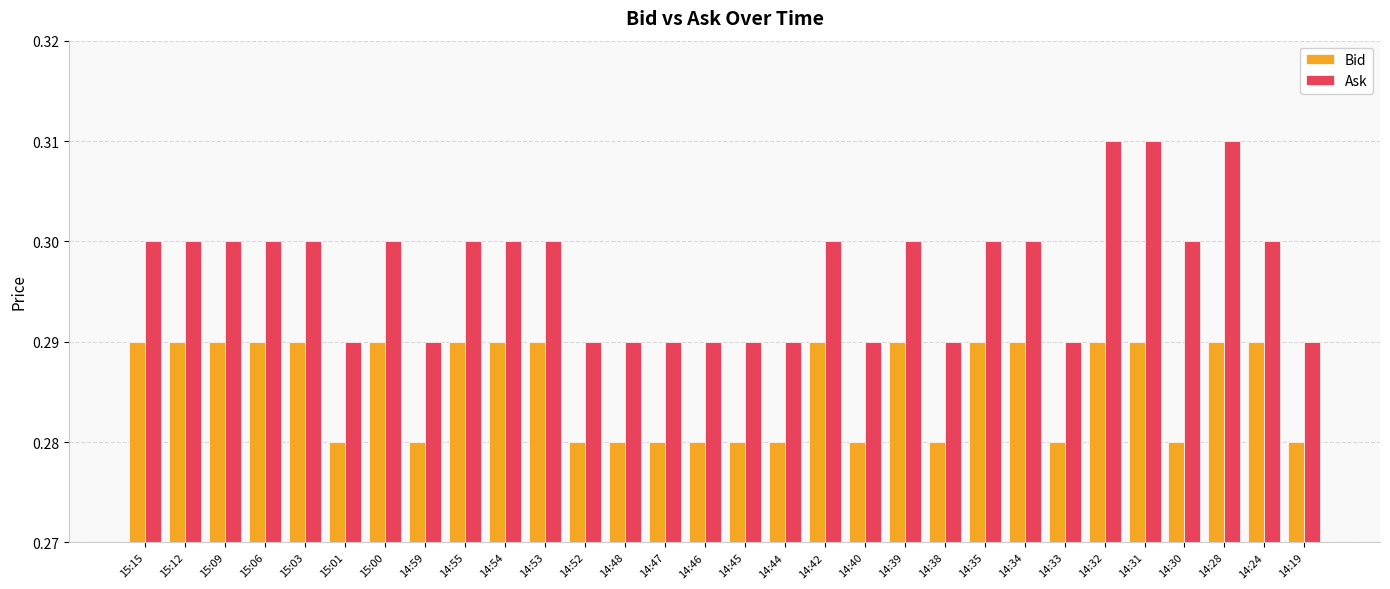

Which series has the largest total across all categories?

Ask